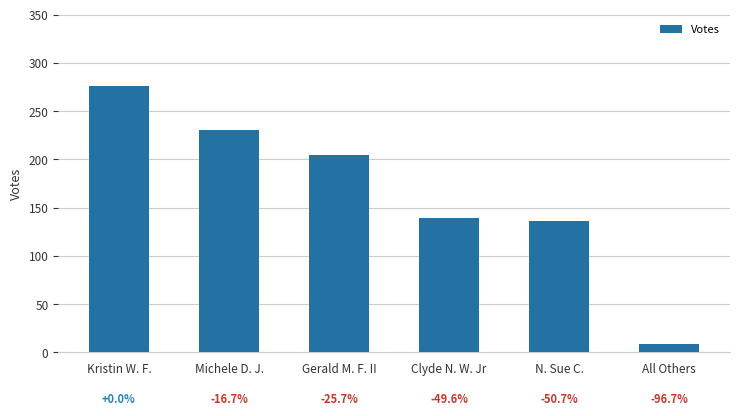

What is the difference between the values at Gerald M. F. II and N. Sue C.?

69